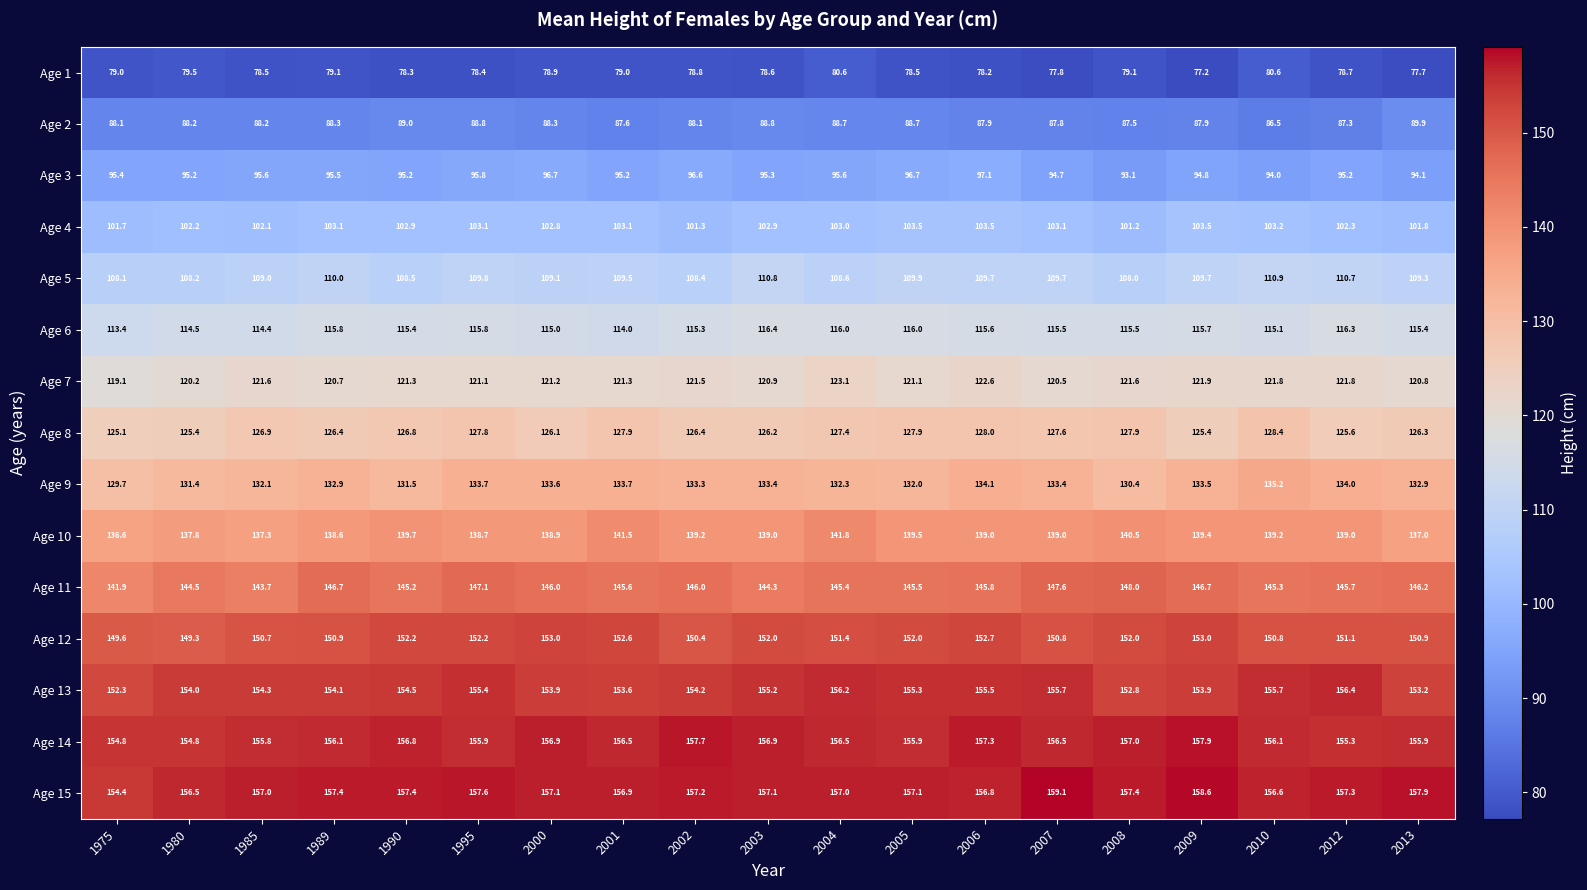

What is the minimum value shown in the chart?

77.2